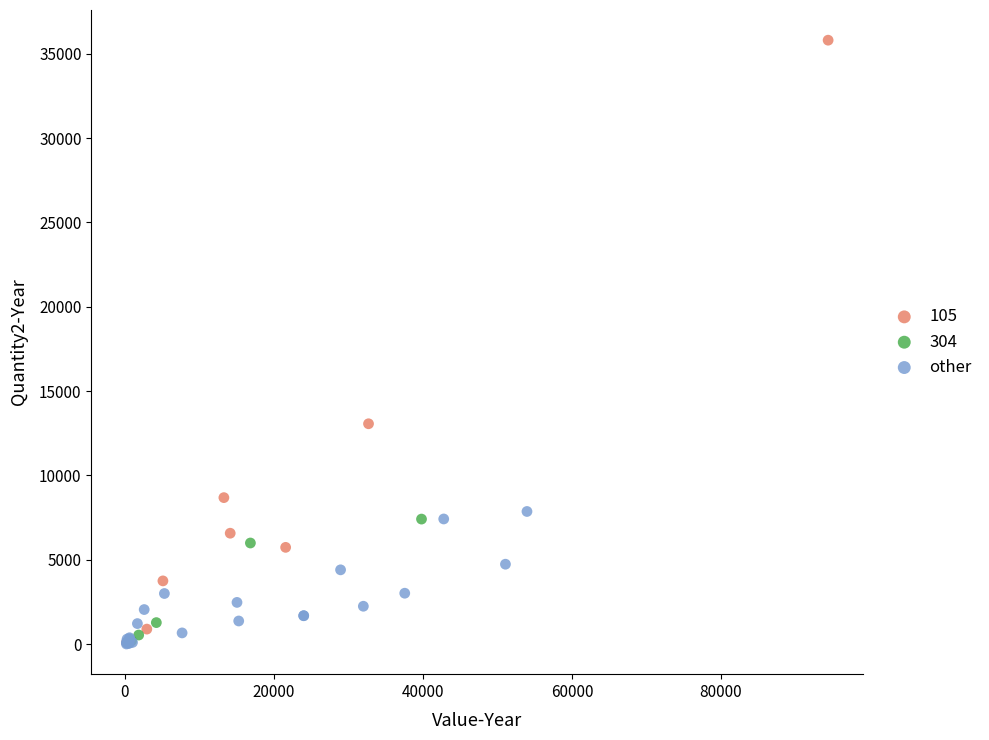

Which series has the widest spread of Y values?

105